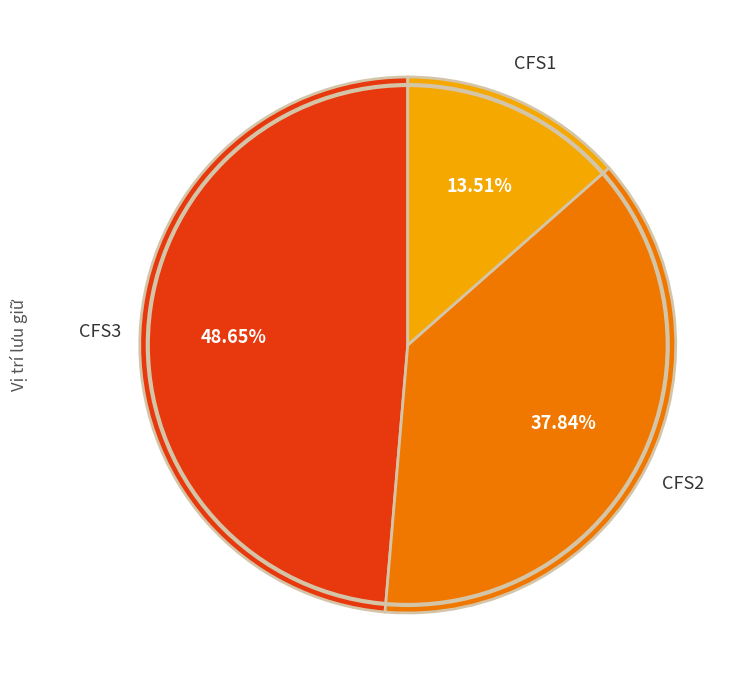

Does any single category account for the majority?

No